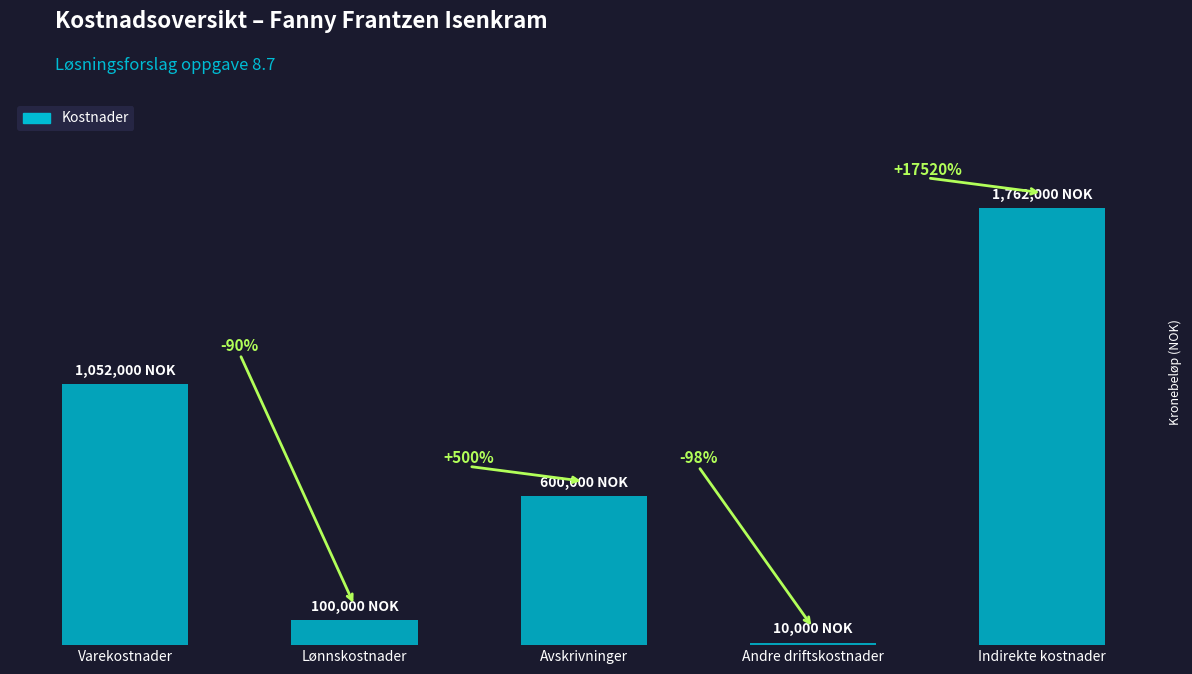

At which category does the chart reach its peak across all series?

Indirekte kostnader